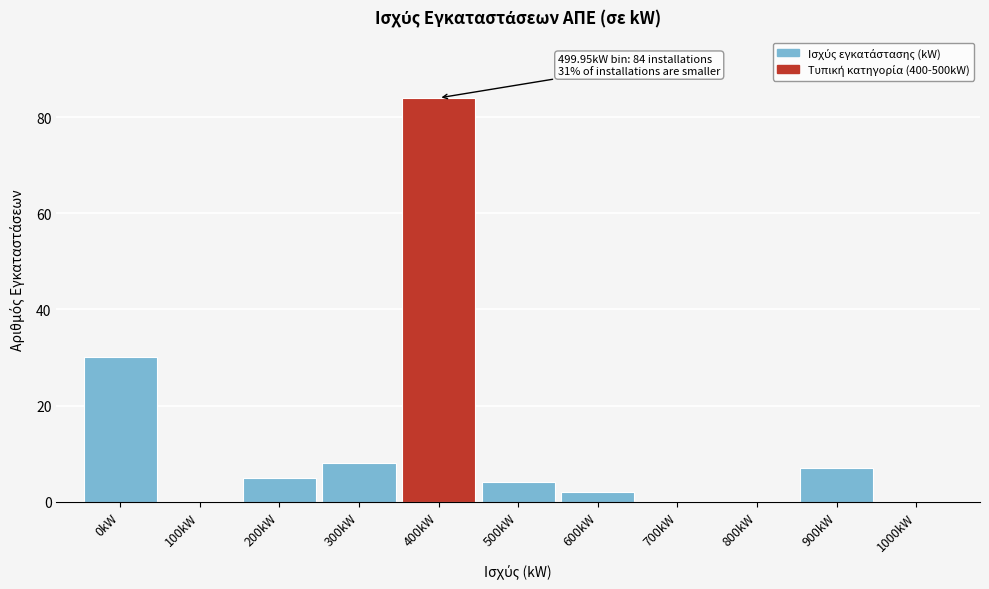

Reading left to right, list all the values displayed in this chart.

0kW=30	100kW=0	200kW=5	300kW=8	400kW=84	500kW=4	600kW=2	700kW=0	800kW=0	900kW=7	1000kW=0